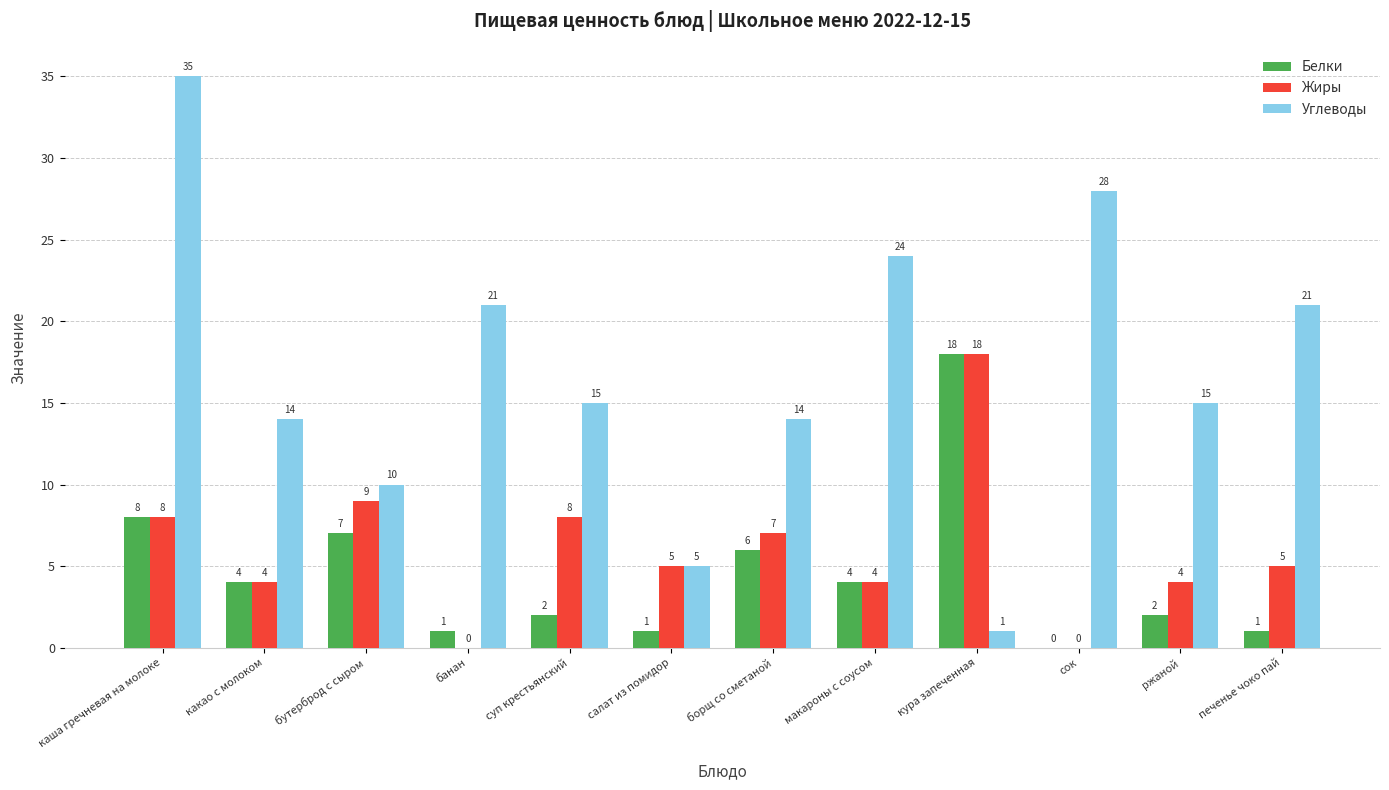

What is the average value of the Углеводы series?

17